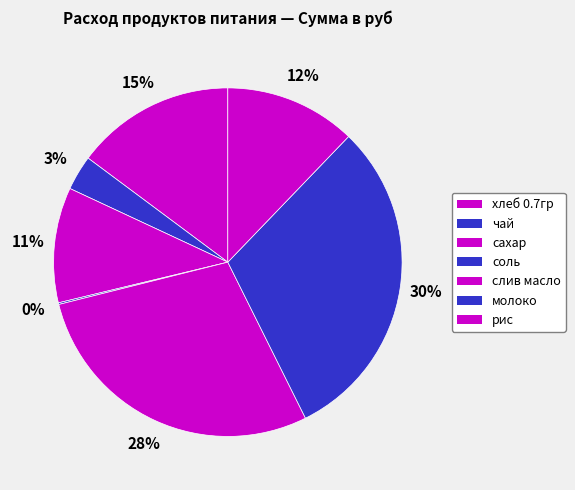

How many segments does this pie chart have?

7